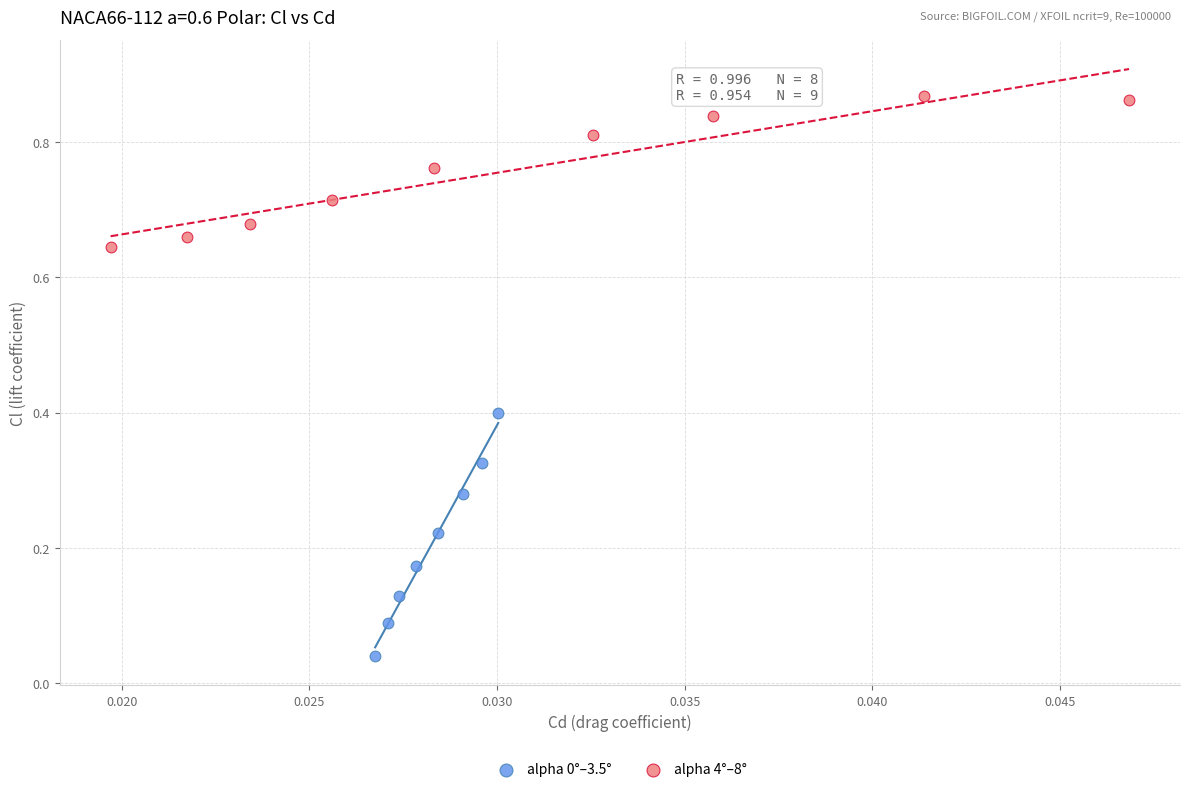

Which series reaches the maximum Y coordinate?

alpha 4°–8°